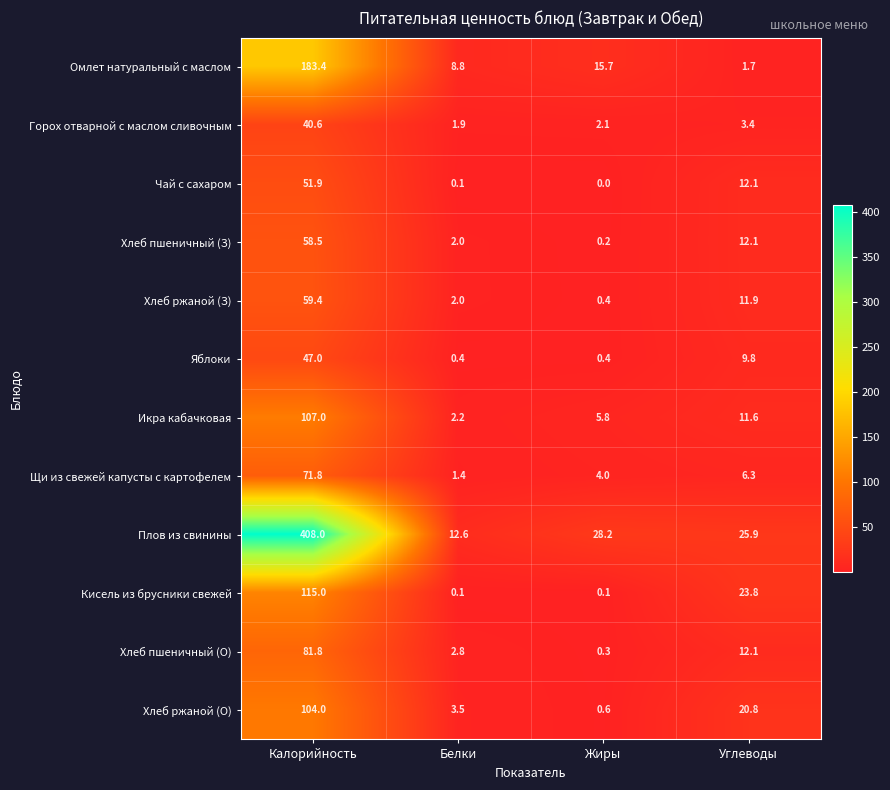

What is the difference between the Яблоки values at Белки and Углеводы?

9.4